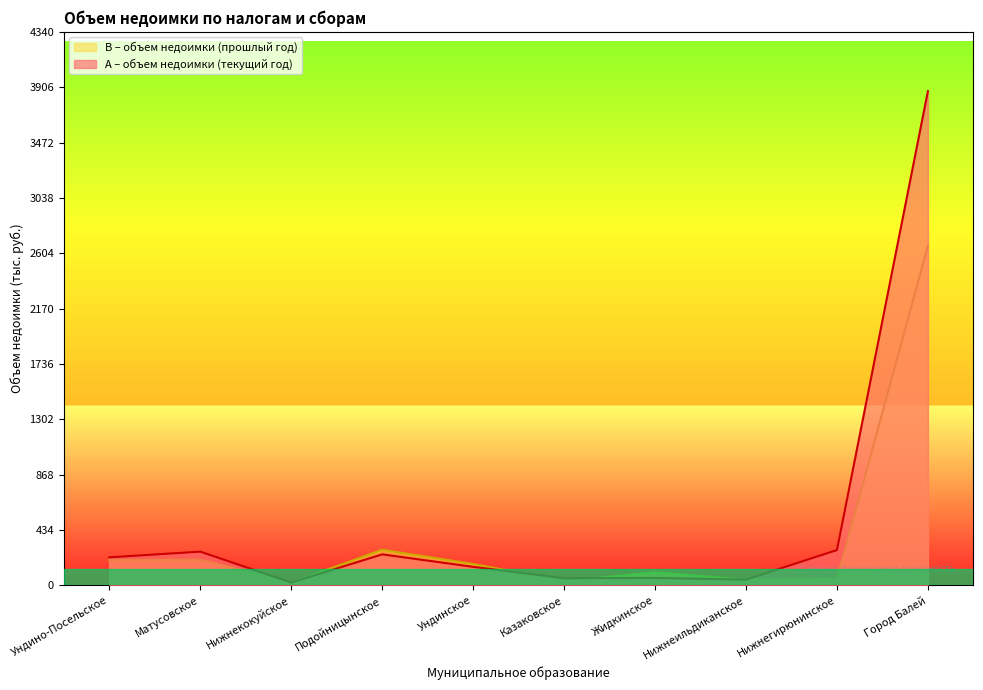

How many data points in В – объем недоимки (прошлый год) are less than 167?

5